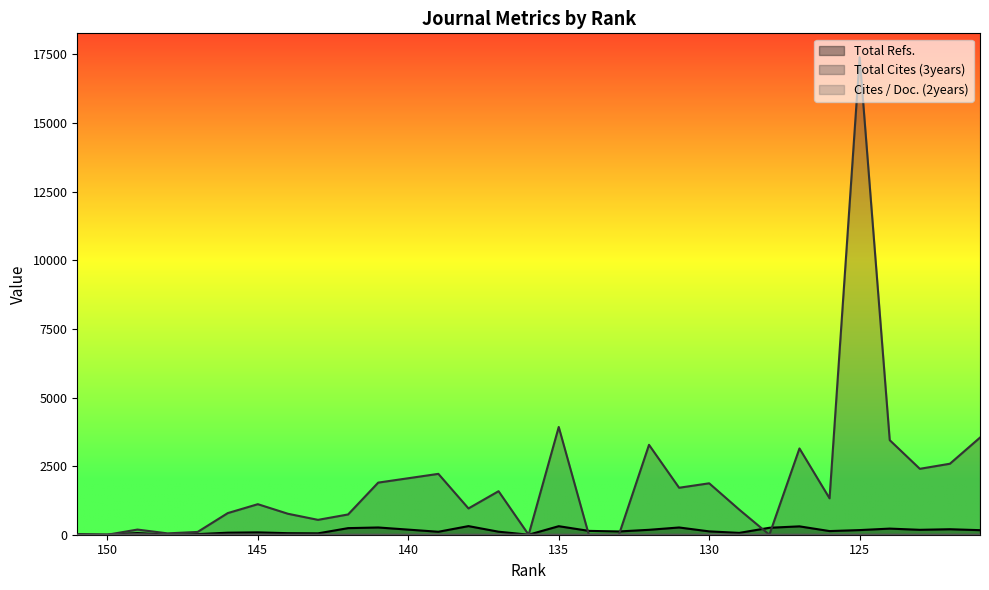

Reading left to right, transcribe all the data shown in this chart.

Total Refs.: 151=20.0	150=1.0	149=60.0	148=1.0	147=22.0	146=74.0	145=86.0	144=56.0	143=50.0	142=240.0	141=264.0	139=108.0	138=314.0	137=110.0	136=1.0	135=311.0	134=140.0	133=119.0	132=179.0	131=264.0	130=122.0	129=67.0	128=253.0	127=305.0	126=133.0	125=169.0	124=223.0	123=179.0	122=200.0	121=166.0
Total Cites (3years): 151=0.0	150=0.0	149=188.0	148=49.0	147=102.0	146=788.0	145=1113.0	144=764.0	143=542.0	142=739.0	141=1899.0	139=2218.0	138=958.0	137=1586.0	136=0.0	135=3926.0	134=0.0	133=0.0	132=3276.0	131=1712.0	130=1874.0	129=914.0	128=0.0	127=3144.0	126=1326.0	125=17401.0	124=3446.0	123=2402.0	122=2587.0	121=3540.0
Cites / Doc. (2years): 151=0.0	150=0.0	149=19.0	148=0.0	147=0.0	146=0.4	145=0.2	144=0.6	143=0.4	142=0.5	141=0.5	139=0.6	138=0.3	137=0.7	136=0.0	135=0.7	134=0.4	133=1.1	132=0.7	131=0.5	130=0.6	129=0.9	128=0.4	127=0.8	126=0.8	125=0.9	124=1.4	123=1.2	122=1.0	121=1.4